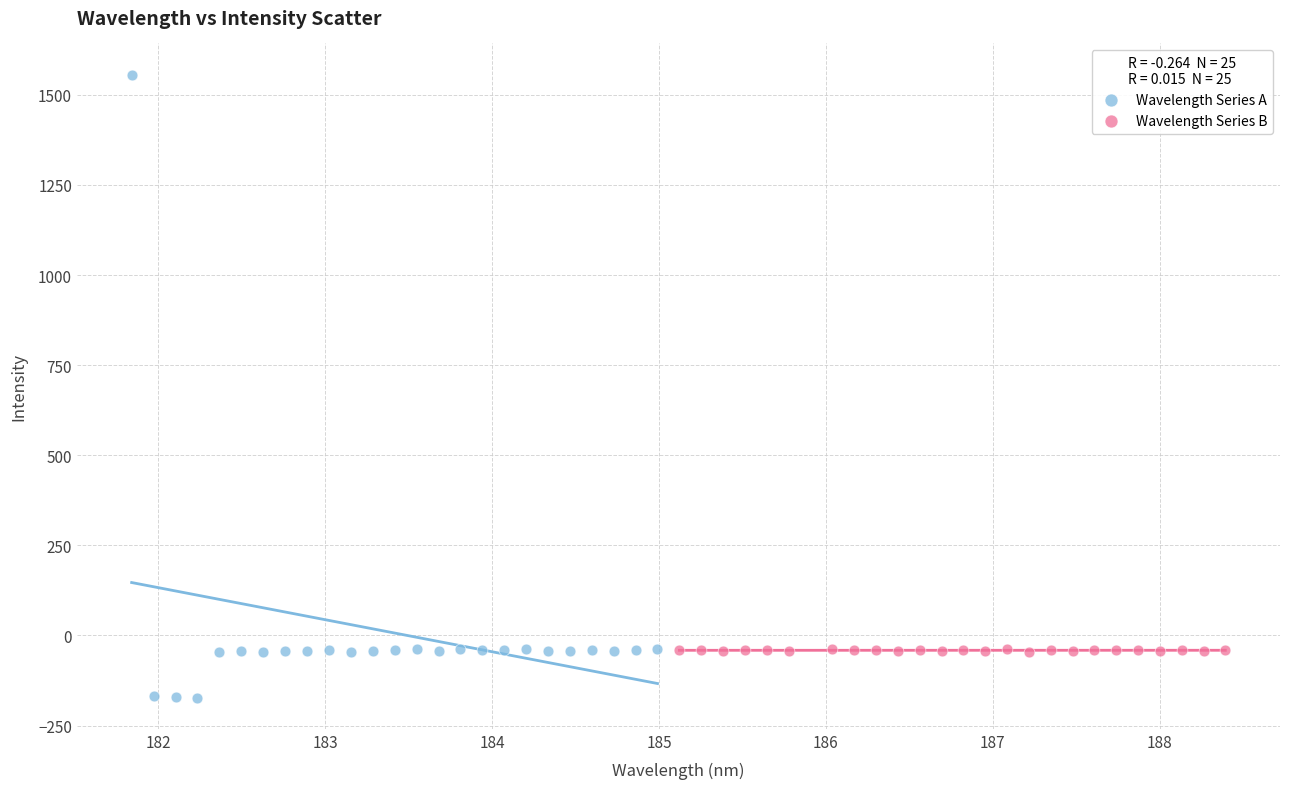

Which series reaches the minimum Y coordinate?

Wavelength Series A